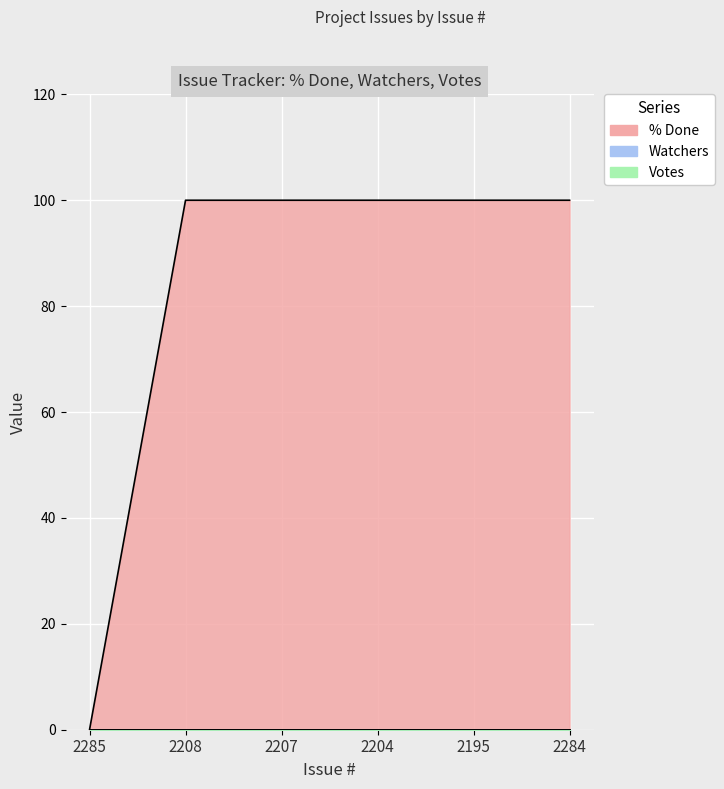

True or false: % Done and Watchers cross at least once.

False